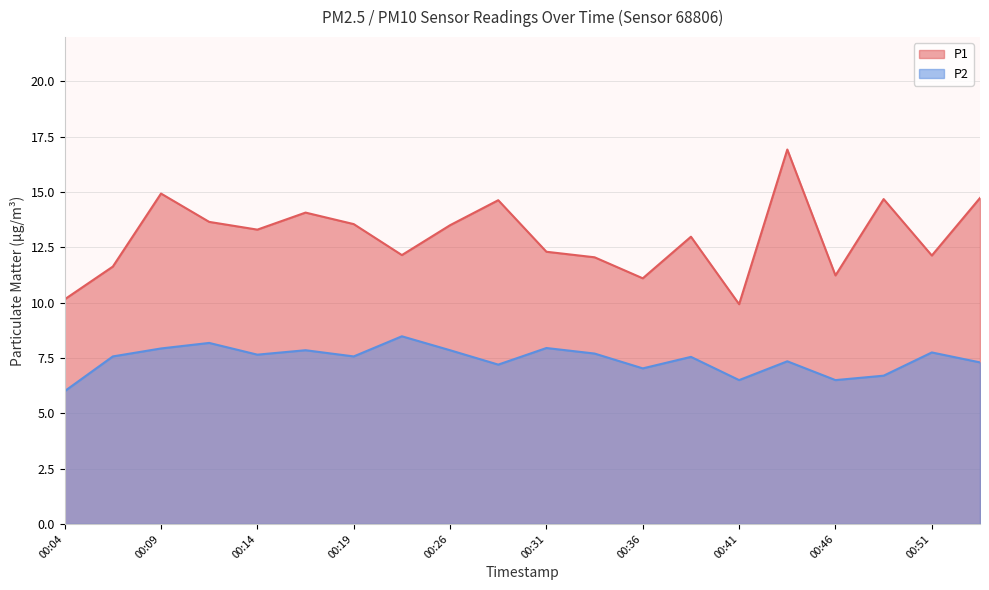

What is the maximum value for P1?

16.9